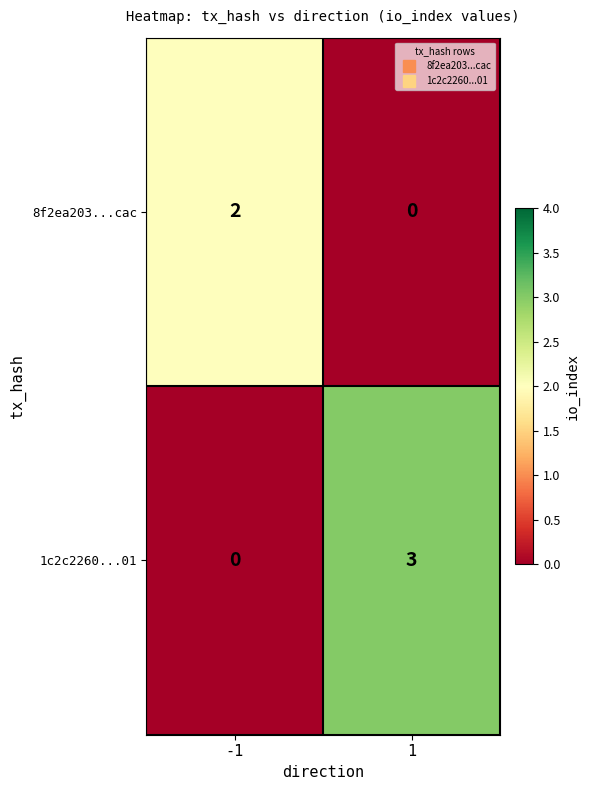

What is the sum of the 1c2c2260...01 values at -1 and 1?

3